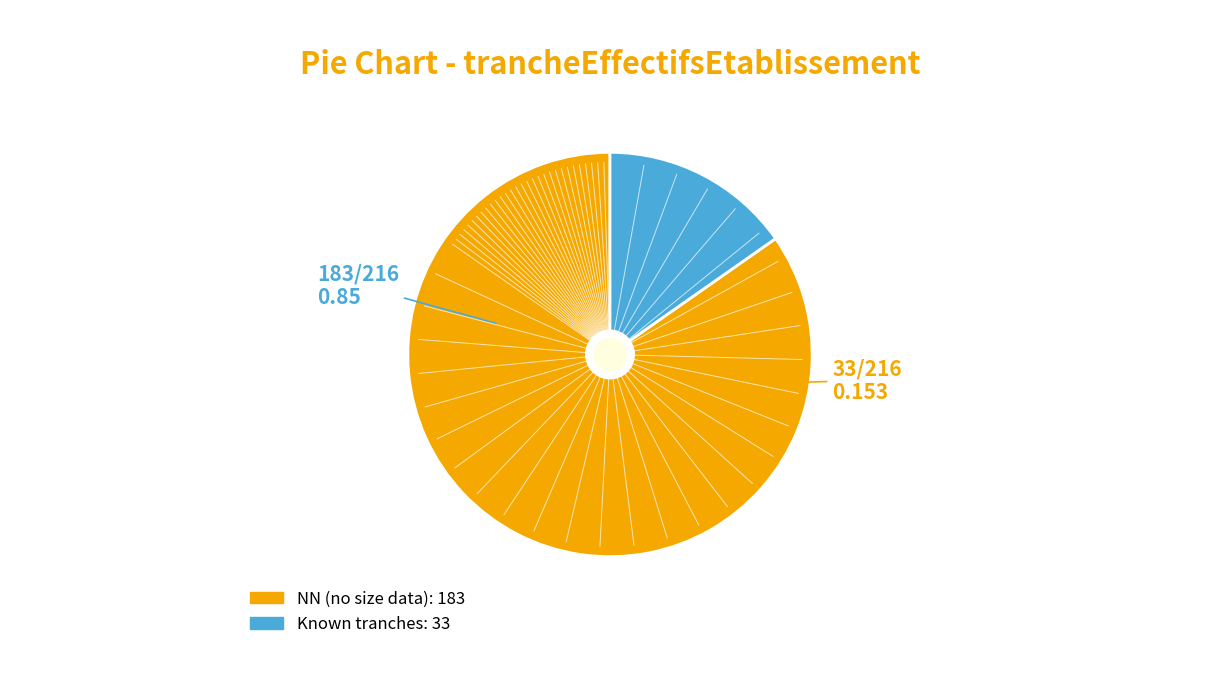

Is there any slice that represents more than half of the pie?

Yes